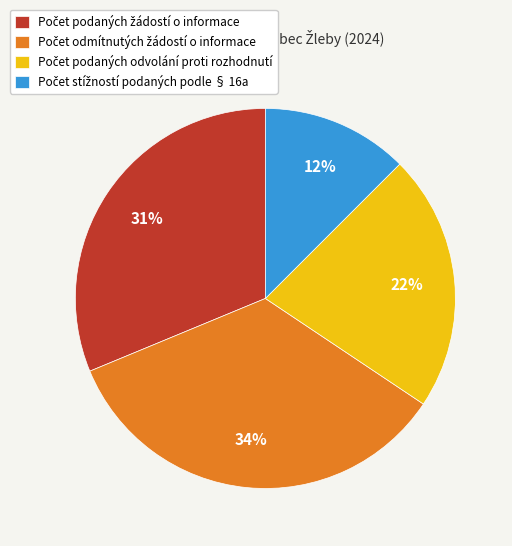

To the nearest percent, what is the average slice percentage?

25%